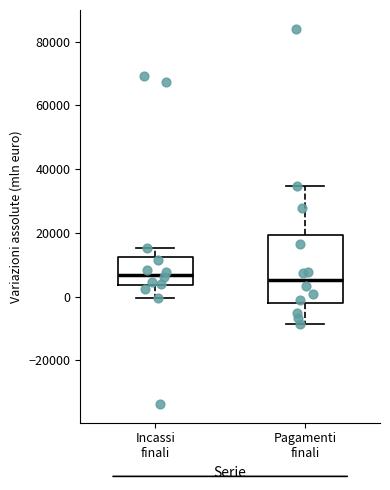

Reading left to right, read every box against the y-axis: the position of its median line, the range the box covers, and the ends of its whiskers. The values are not printed on the chart, so give them approximately, as read against the axis.

Incassi finali: median 6000, box 4000 to 12000, whiskers 0 to 16000
Pagamenti finali: median 6000, box -2000 to 20000, whiskers -8000 to 34000